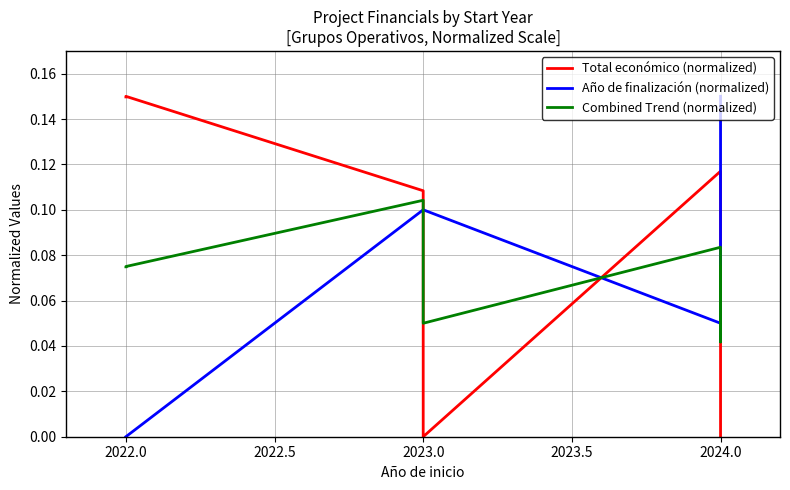

How many lines are shown in the chart?

3